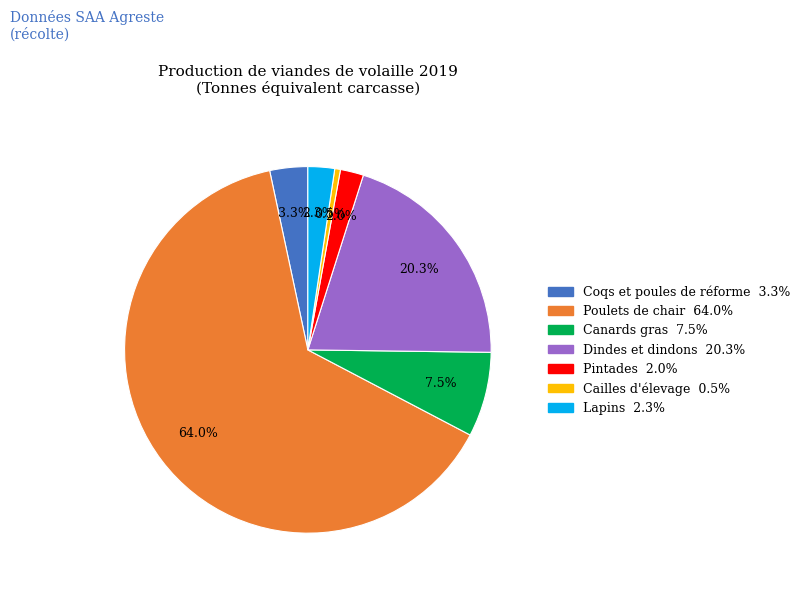

Do Cailles d'élevage and Dindes et dindons together represent more than half of the pie?

No